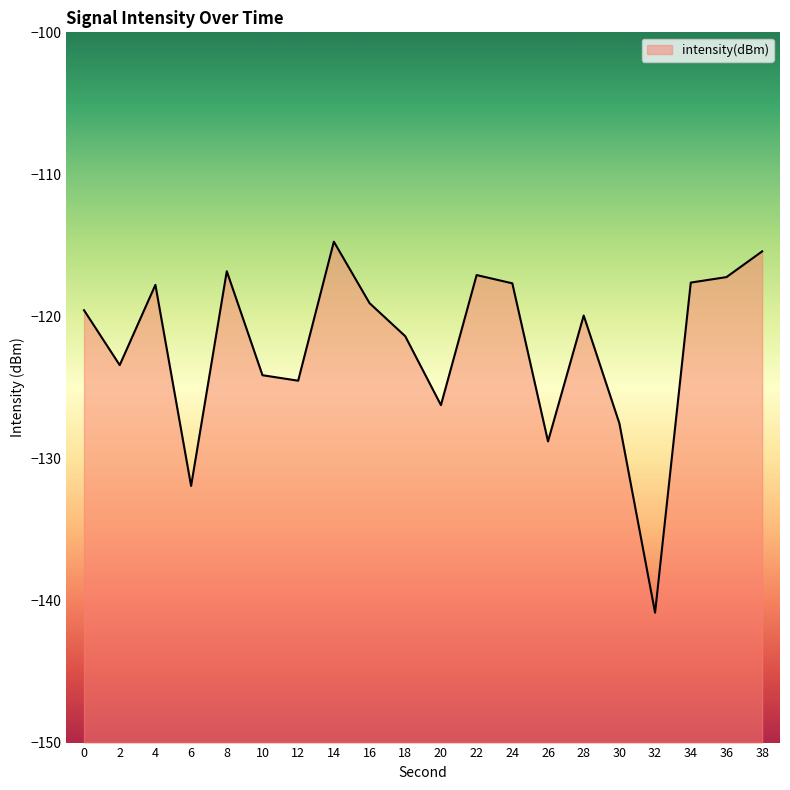

List the labels in order of value, smallest first.

32, 6, 26, 30, 20, 12, 10, 2, 18, 28, 0, 16, 4, 24, 34, 36, 22, 8, 38, 14